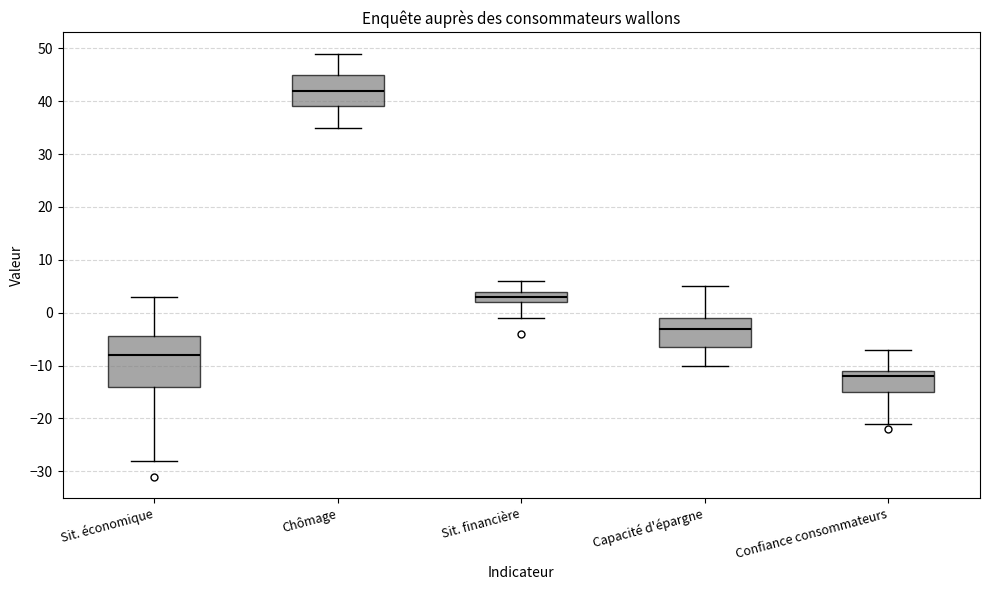

Where is the upper edge of the box for Sit. financière on the y-axis? The values are not printed on the chart, so give them approximately, as read against the axis.

4